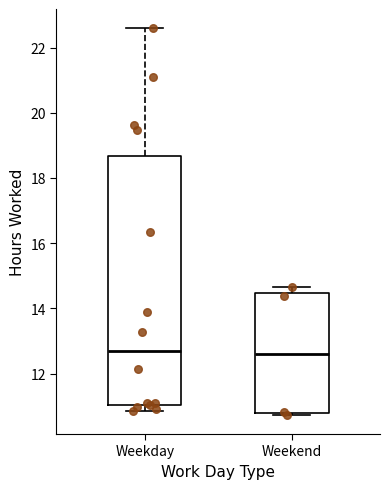

Where is the upper edge of the box for Weekend on the y-axis? The values are not printed on the chart, so give them approximately, as read against the axis.

14.4